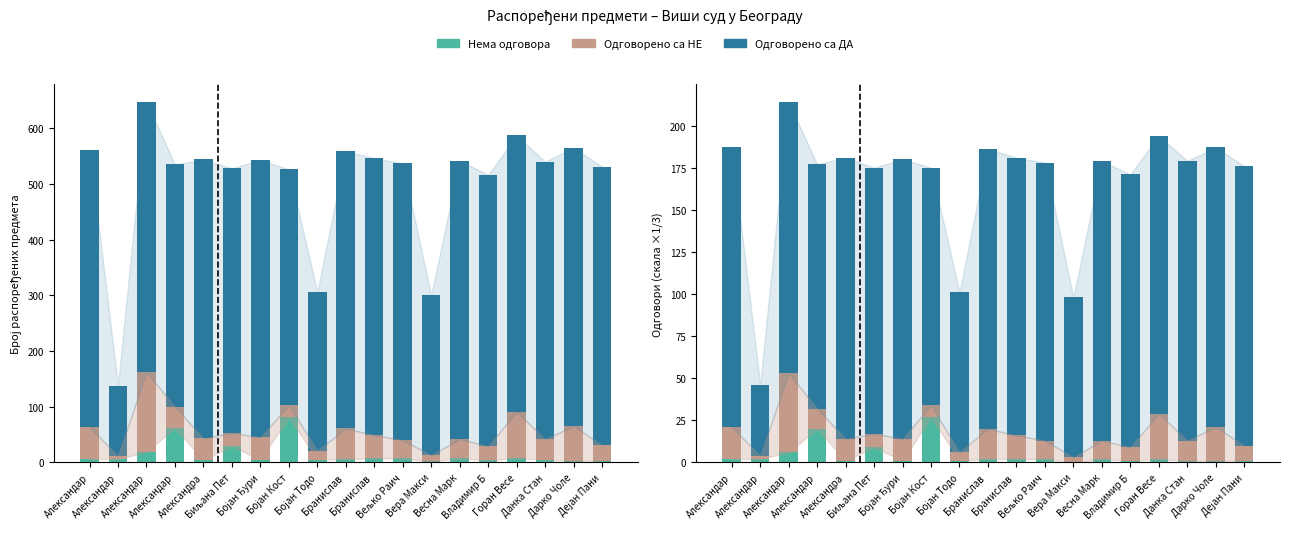

Which label corresponds to the smallest value in the chart?

Вера Макси